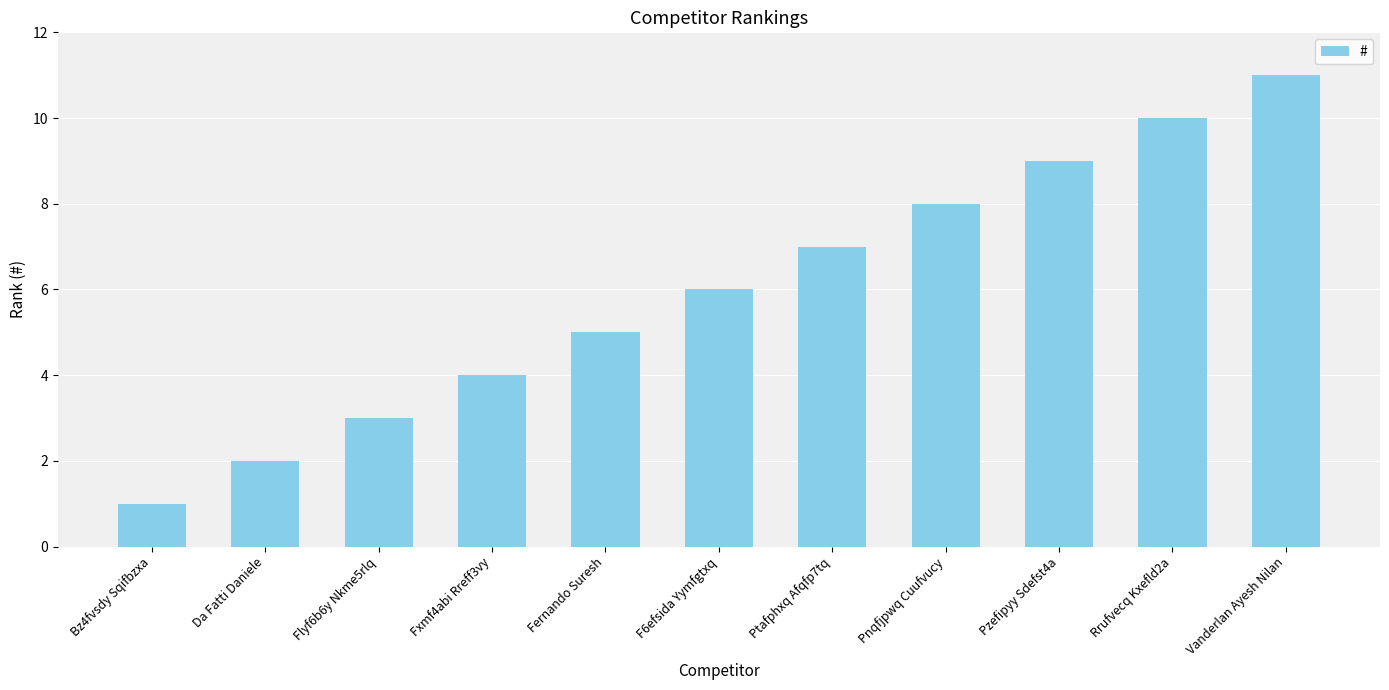

Rank the categories by value from highest to lowest.

Vanderlan Ayesh Nilan, Rrufvecq Kxefld2a, Pzefipyy Sdefst4a, Pnqfjpwq Cuufvucy, Ptafphxq Afqfp7tq, F6efsida Yymfgtxq, Fernando Suresh, Fxmf4abi Rreff3vy, Flyf6b6y Nkme5rlq, Da Fatti Daniele, Bz4fvsdy Sqifbzxa